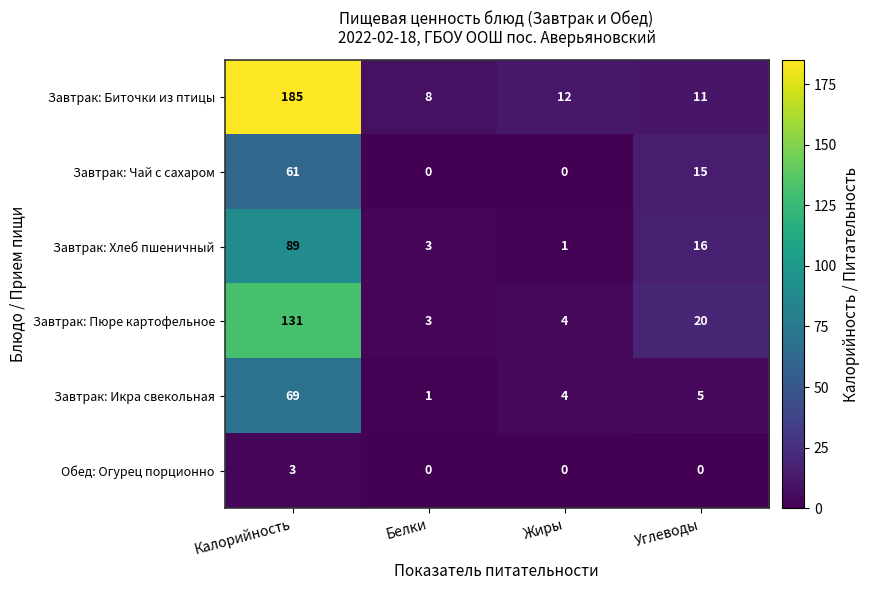

The Завтрак: Биточки из птицы series shows 19 at Жиры. True or false?

False